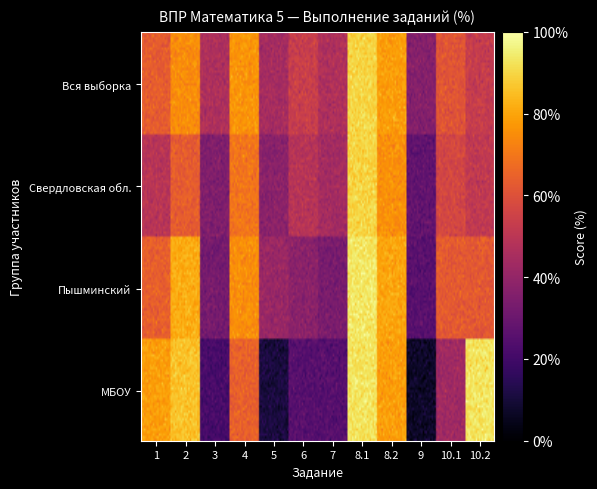

Reading right to left, transcribe all the data shown in this chart.

Вся выборка: 10.2=52.8	10.1=61.0	9=36.2	8.2=78.4	8.1=89.6	7=46.6	6=53.5	5=44.3	4=76.7	3=46.6	2=74.8	1=63.4
Свердловская обл.: 10.2=51.4	10.1=56.8	9=27.6	8.2=75.7	8.1=89.4	7=44.0	6=48.9	5=37.6	4=69.3	3=35.0	2=63.2	1=49.0
Пышминский: 10.2=62.1	10.1=62.5	9=25.5	8.2=79.8	8.1=93.4	7=33.3	6=37.6	5=41.4	4=74.9	3=32.5	2=81.5	1=63.8
МБОУ: 10.2=92.9	10.1=42.9	9=7.1	8.2=78.6	8.1=92.9	7=25.0	6=25.0	5=10.7	4=64.3	3=21.4	2=85.7	1=78.6